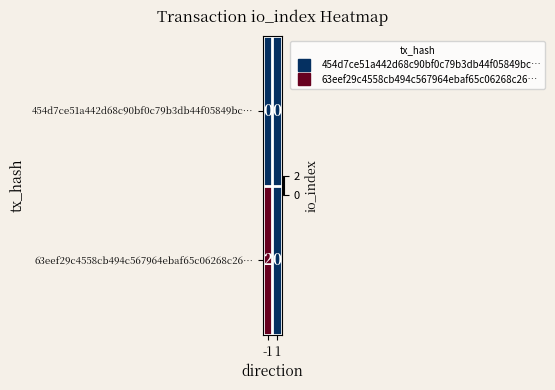

Reading left to right, what are all the values shown in this chart?

454d7ce51a442d68c90bf0c79b3db44f05849bc…: 0	0
63eef29c4558cb494c567964ebaf65c06268c26…: 2	0